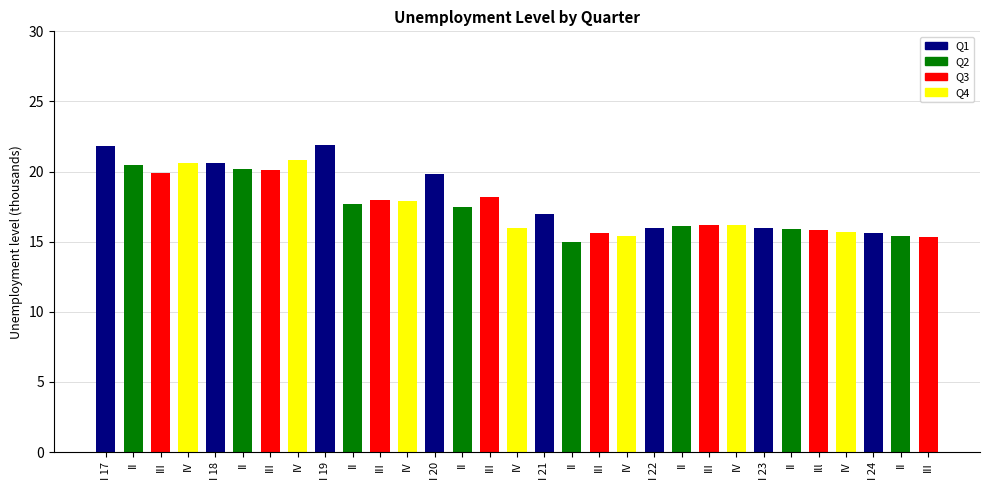

What is the label of the 20th bar from the left?

IV